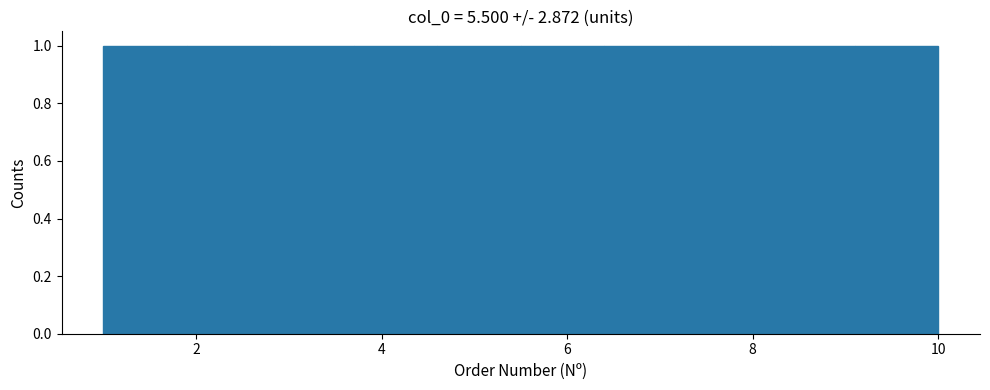

What is the height of the bar covering 6.4 to 7.3 on the x-axis? Neither the bar edges nor the heights are printed on the chart, so give them approximately, as read against the axes.

1